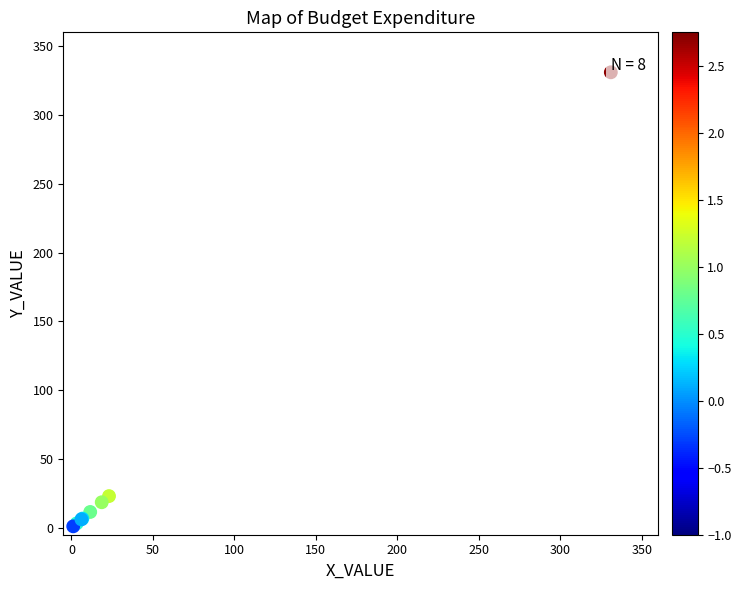

What Y value in the scatter plot is closest to 166?

23.1